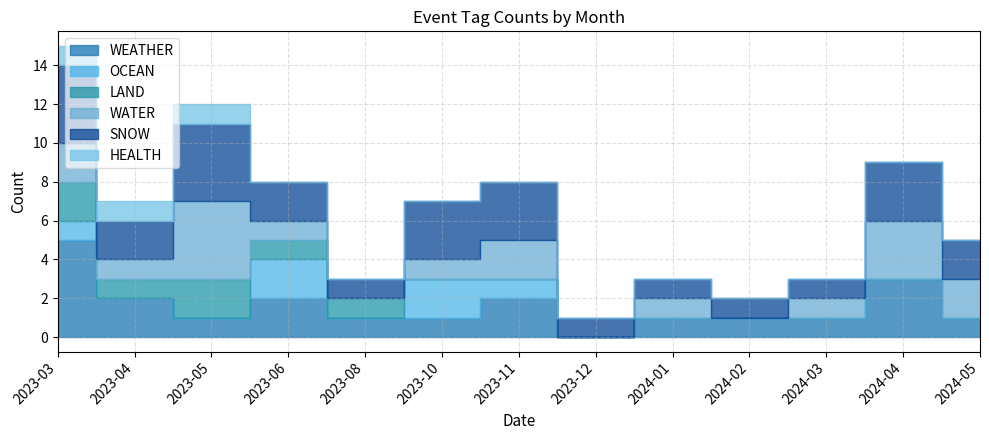

Reading left to right, transcribe all the data shown in this chart.

WEATHER: 5	2	1	2	1	1	2	0	1	1	1	3	1
OCEAN: 1	0	0	2	0	2	1	0	0	0	0	0	0
LAND: 2	1	2	1	1	0	0	0	0	0	0	0	0
WATER: 2	1	4	1	0	1	2	0	1	0	1	3	2
SNOW: 4	2	4	2	1	3	3	1	1	1	1	3	2
HEALTH: 1	1	1	0	0	0	0	0	0	0	0	0	0